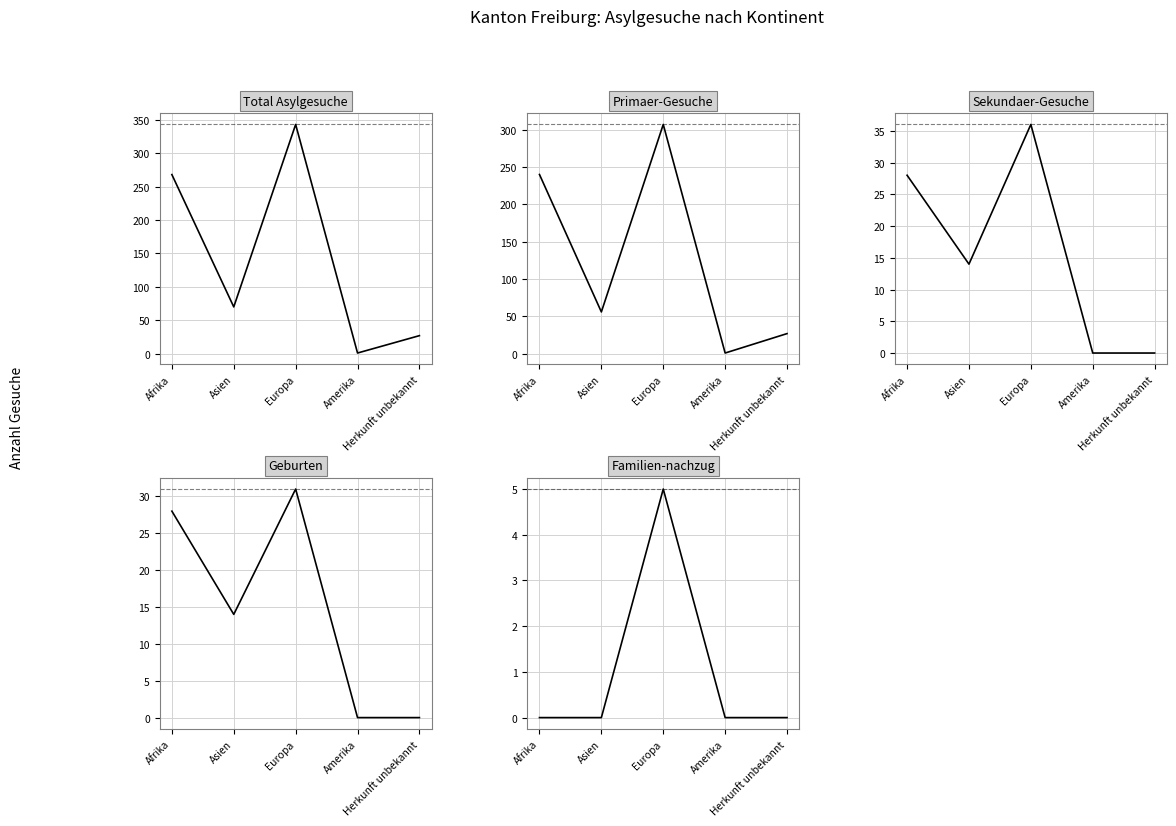

At which label is Geburten closest to 15?

Asien